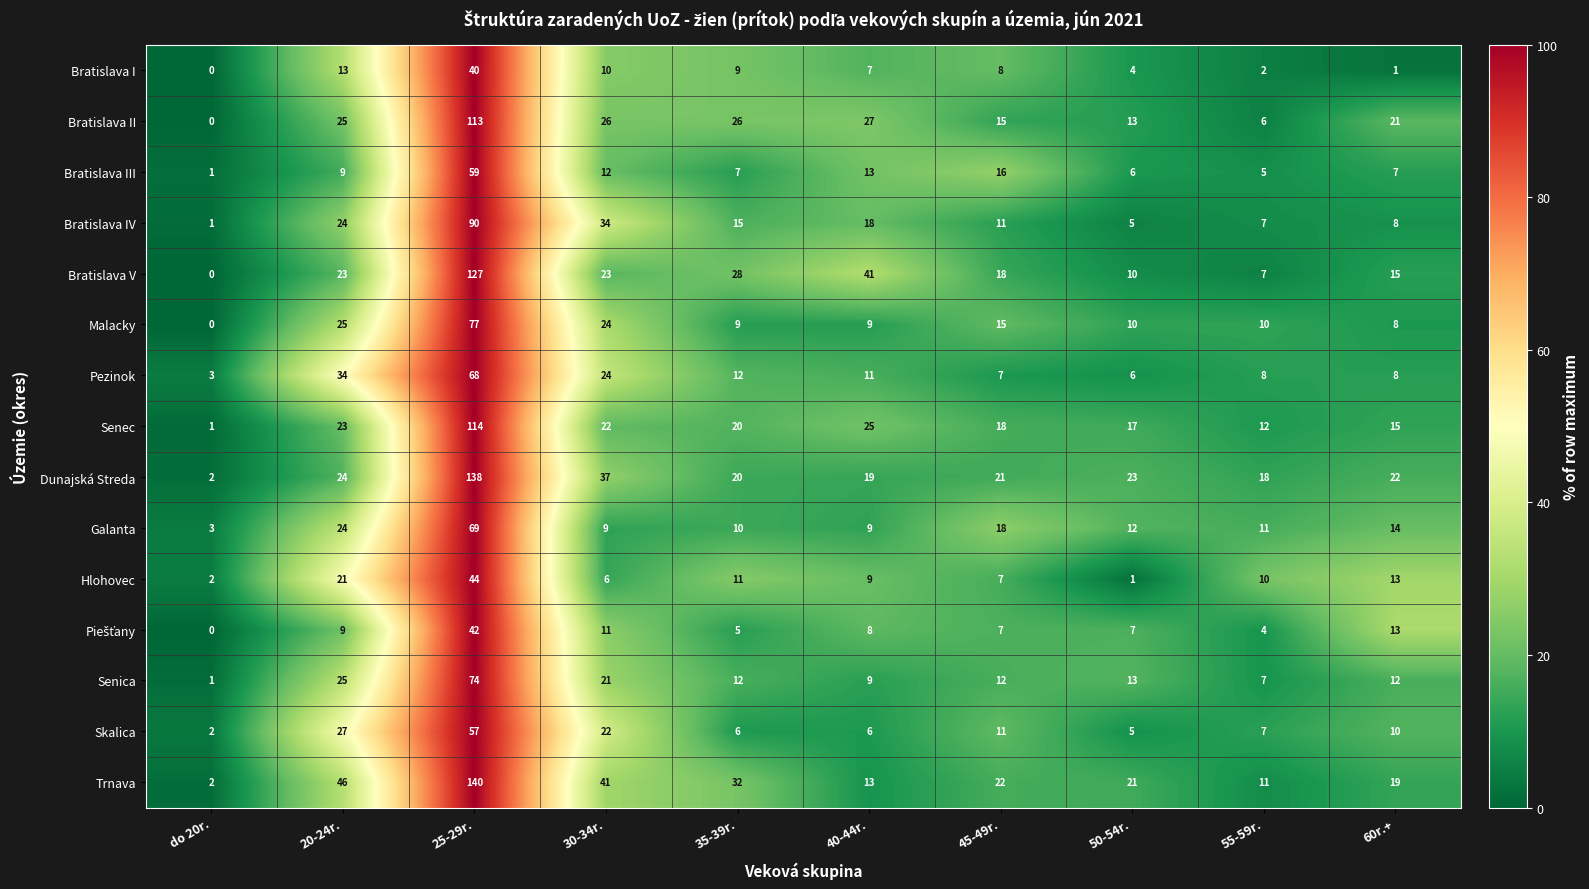

Is the value of Pezinok at 20-24r. greater than the value of Malacky at 30-34r.?

Yes